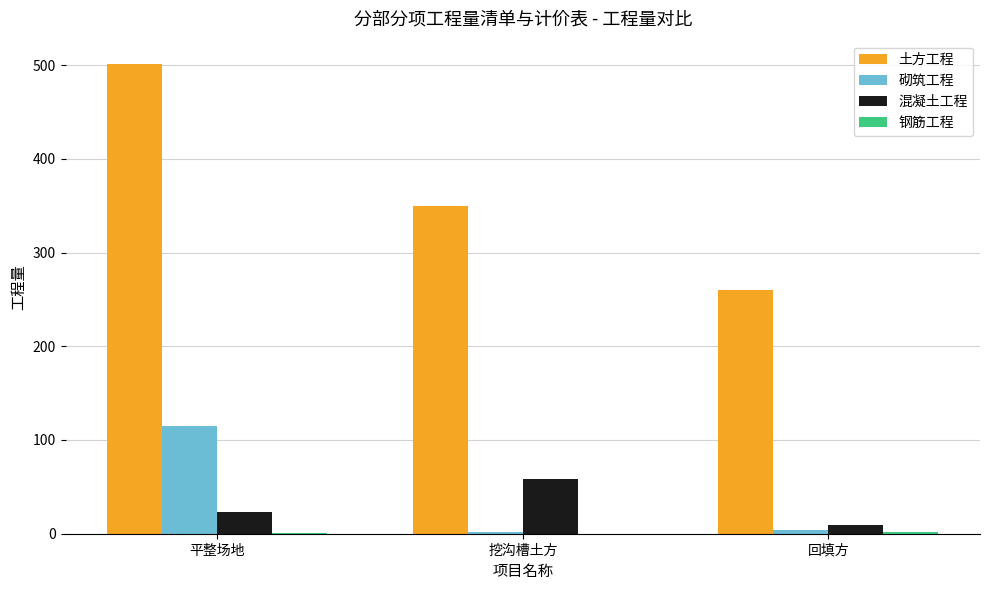

How many series are shown in this chart?

4